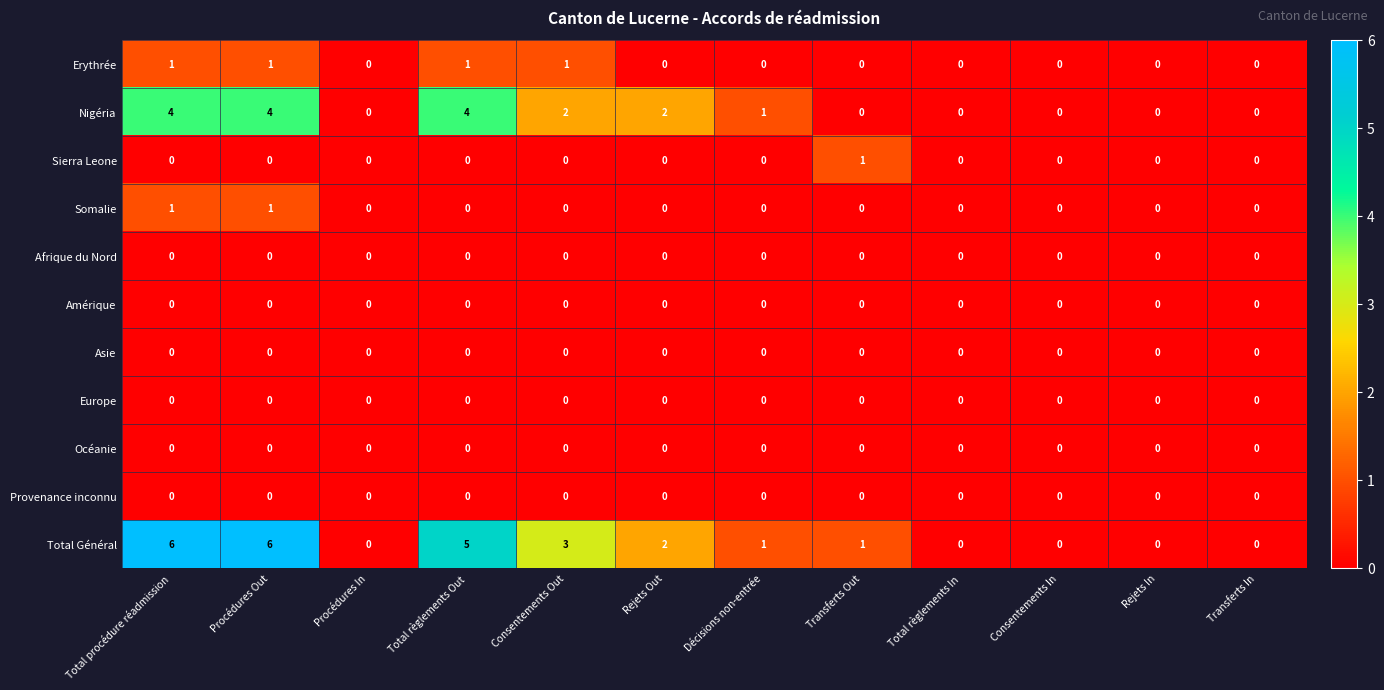

What is the greatest value displayed?

6